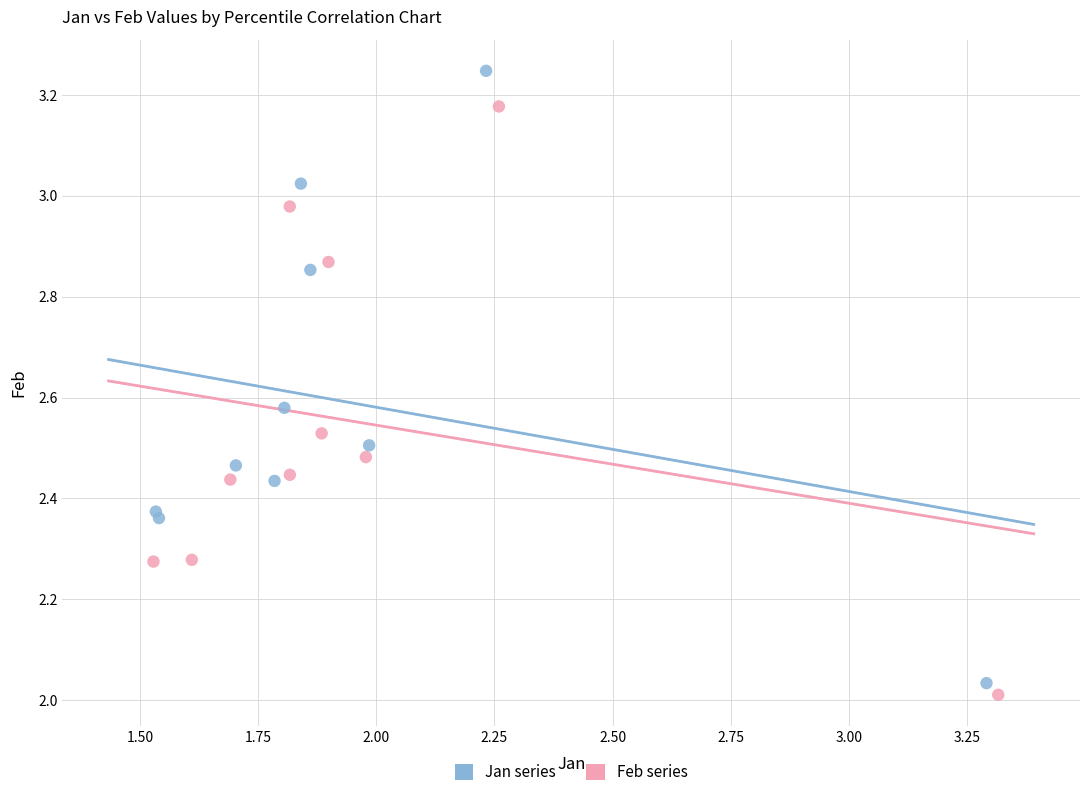

Which series has the widest spread of Y values?

Jan series